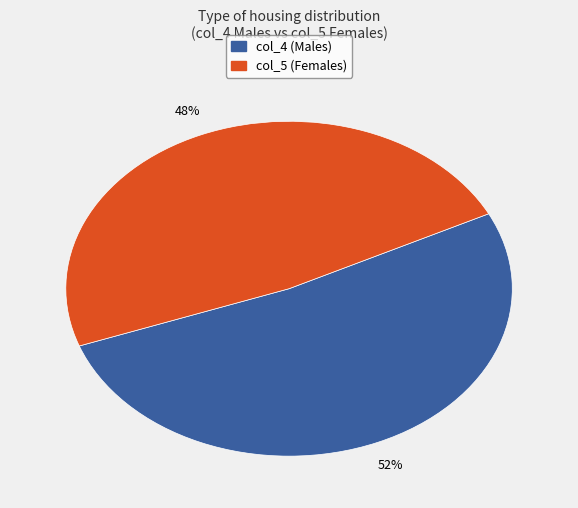

Is there any slice that represents more than half of the pie?

Yes